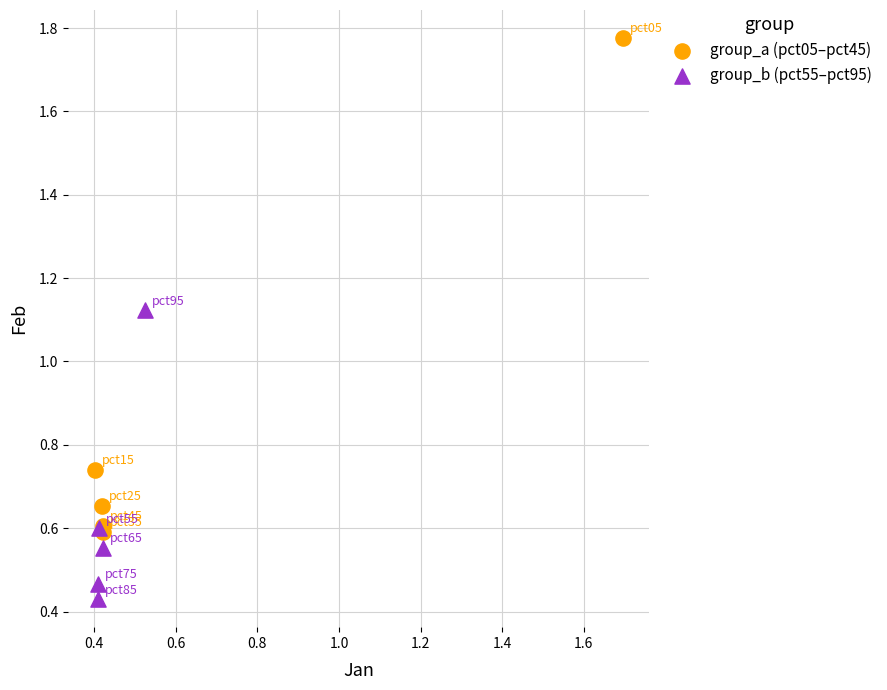

Which series has the widest spread of Y values?

group_a (pct05–pct45)